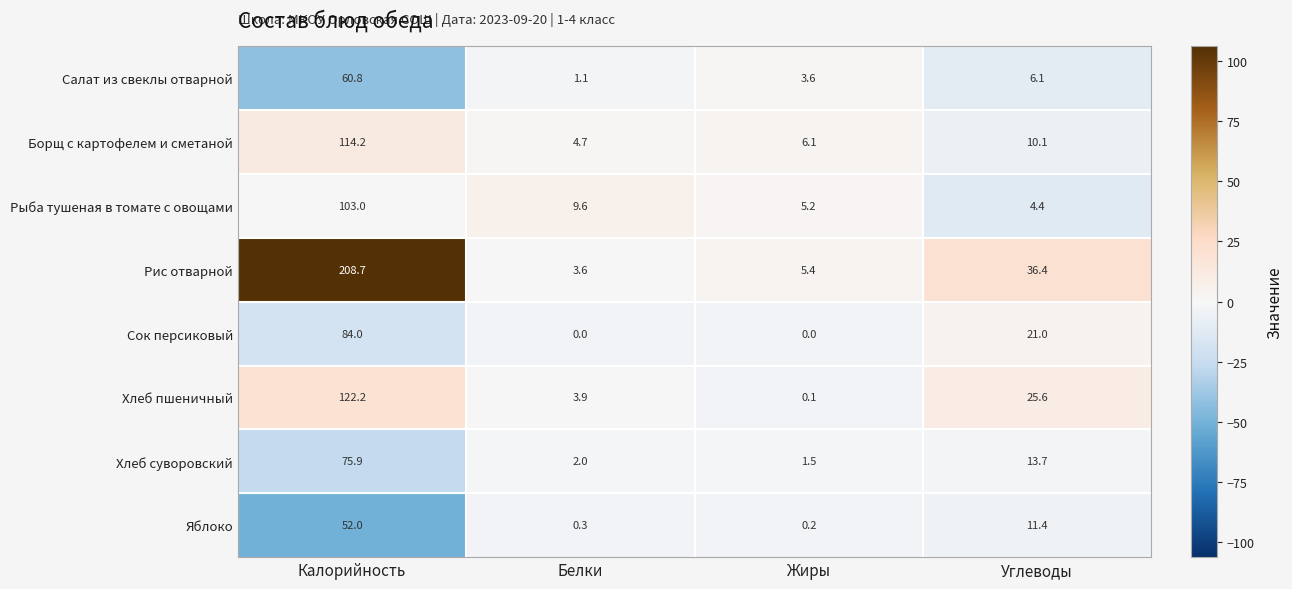

At which label does Хлеб пшеничный first exceed 25?

Калорийность